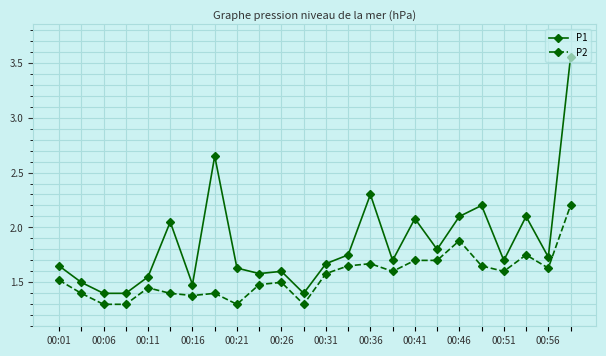

What are all the series names shown in the legend?

P1, P2